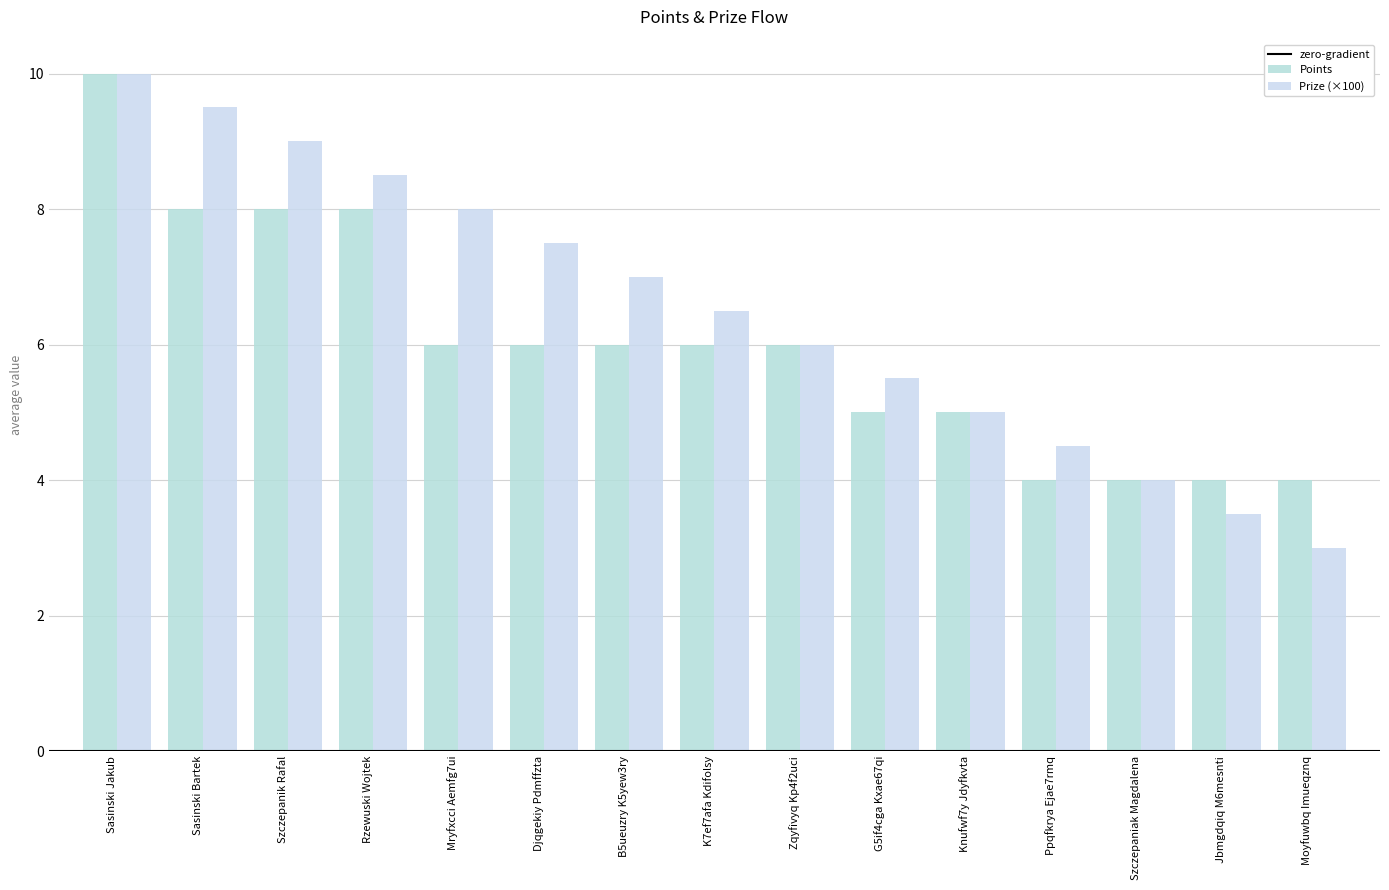

Rank the series at Szczepanik Rafal from highest to lowest value.

Prize (×100), Points